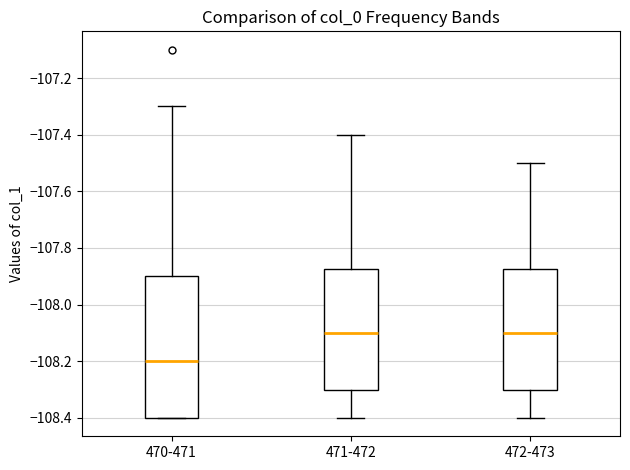

Which box is the tallest, from its lower edge to its upper edge?

470-471